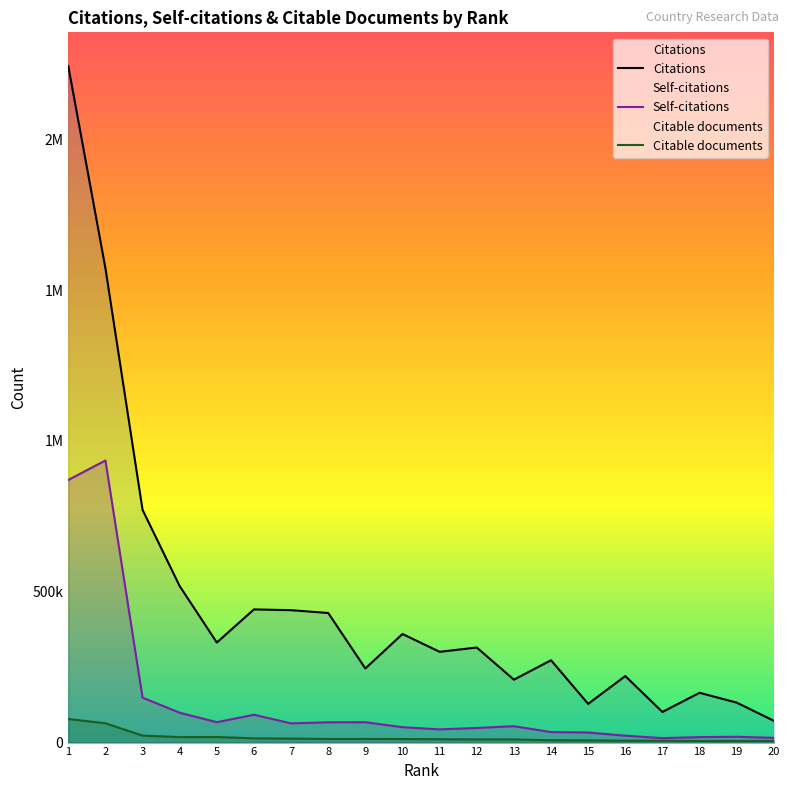

How many lines are shown in the chart?

3